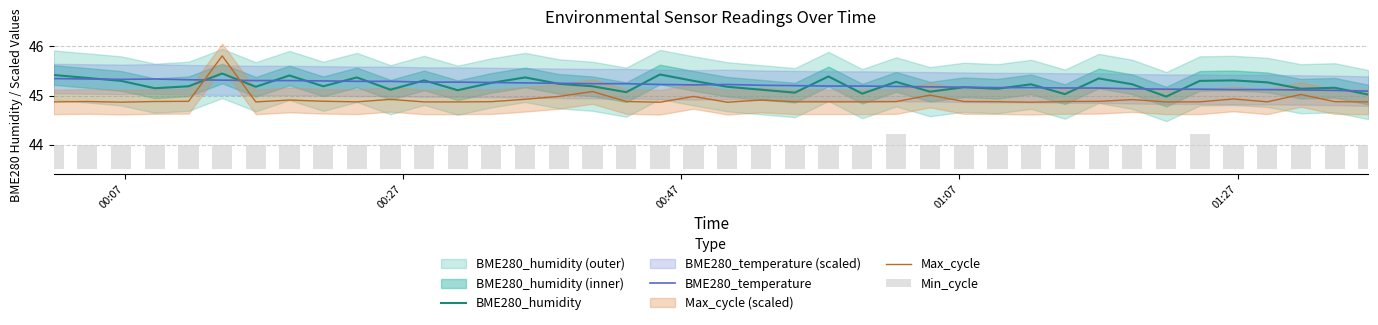

How many times do Max_cycle and BME280_humidity cross each other?

2